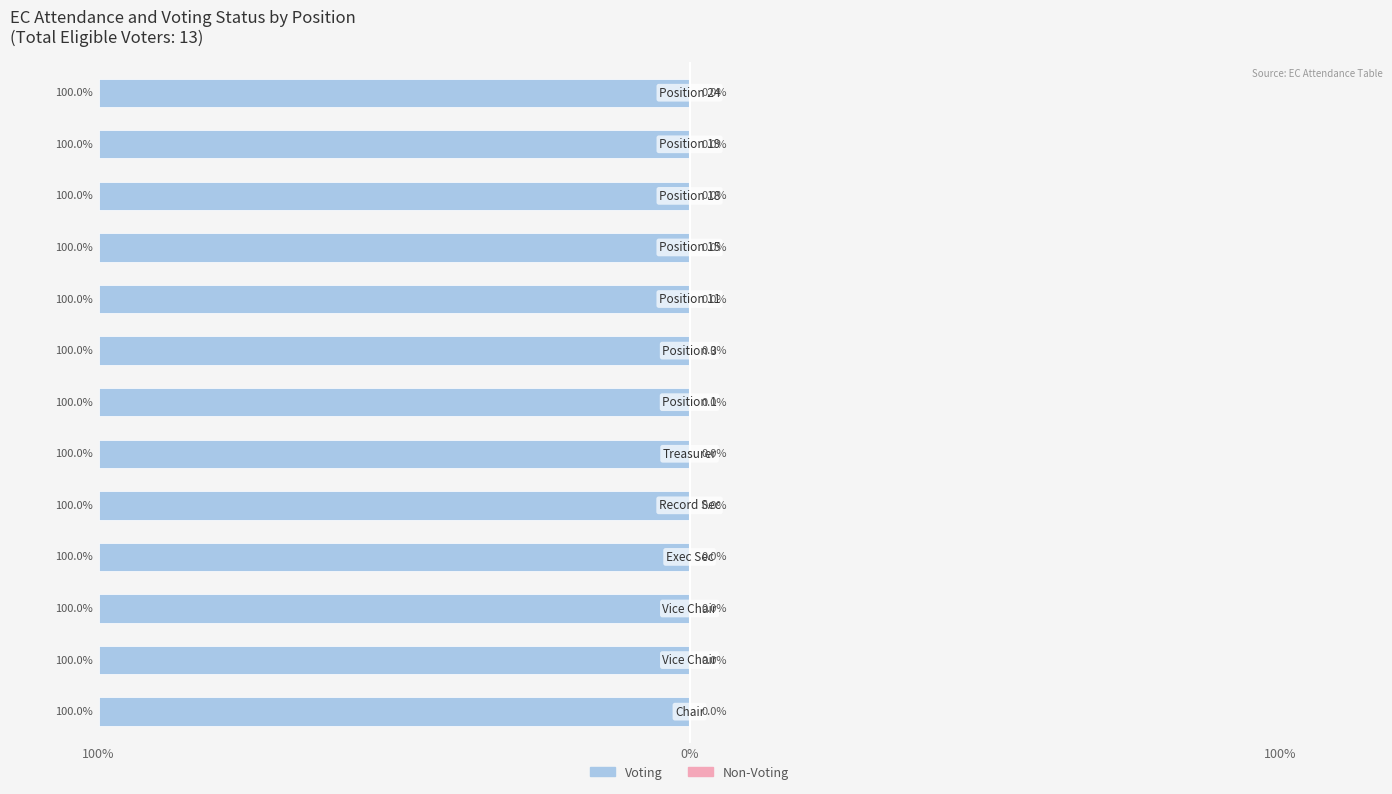

At which category does the chart reach its minimum across all series?

Chair